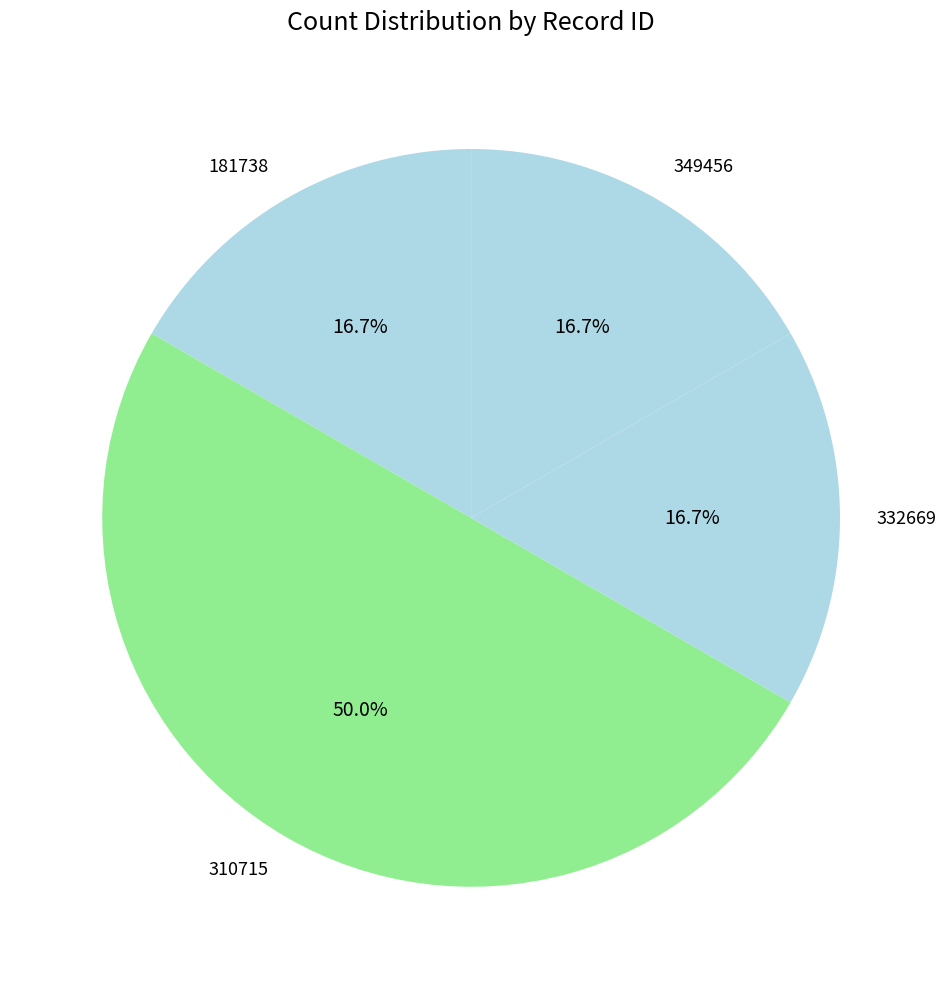

Combined, do 310715 and 181738 account for over 50%?

Yes